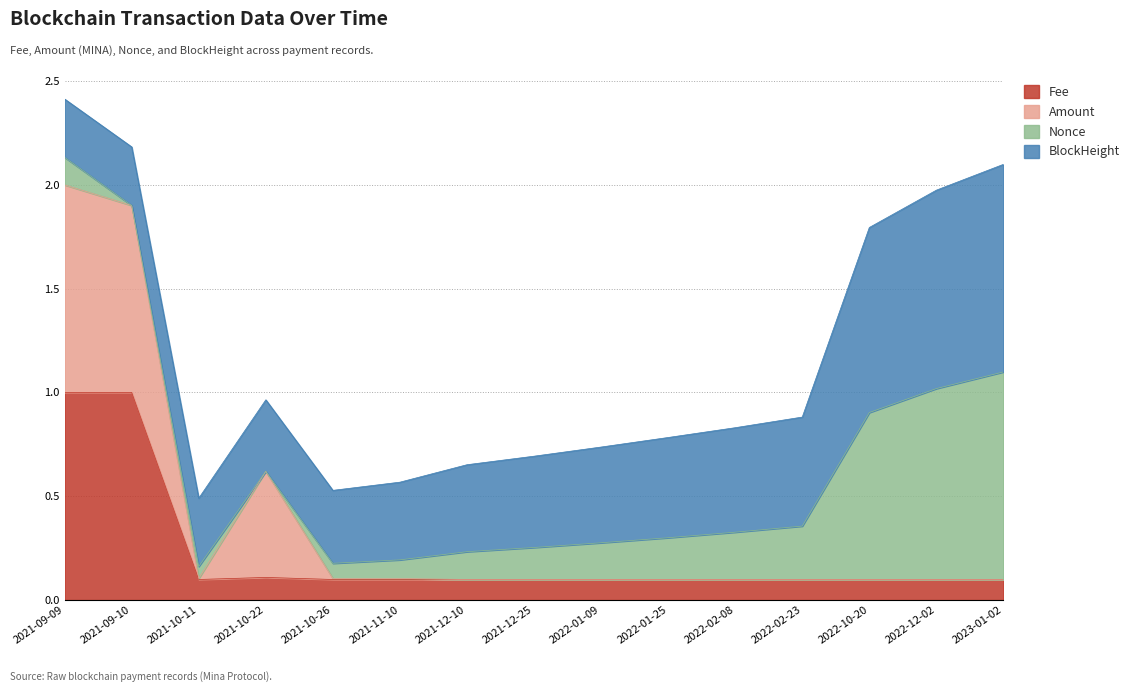

What is the label of the 2nd point from the right?

2022-12-02